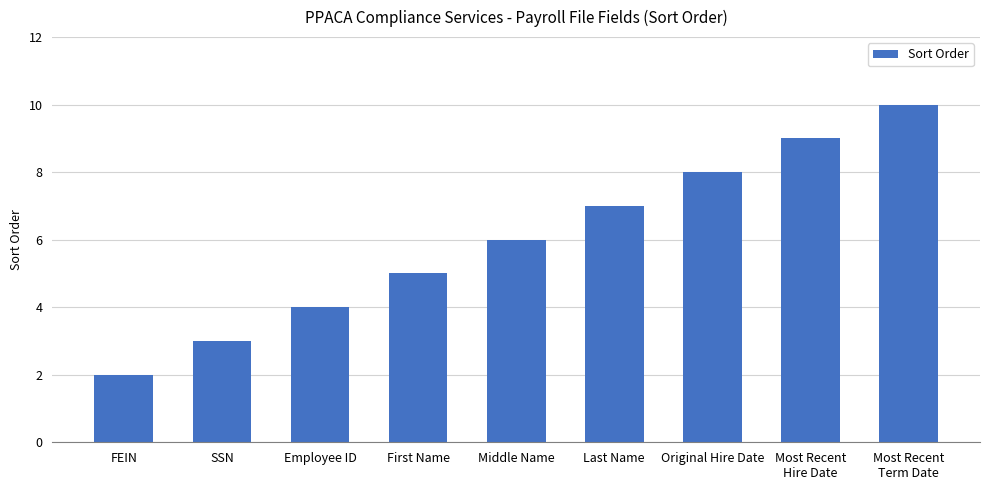

What is the difference between the values at Middle Name and Last Name?

1